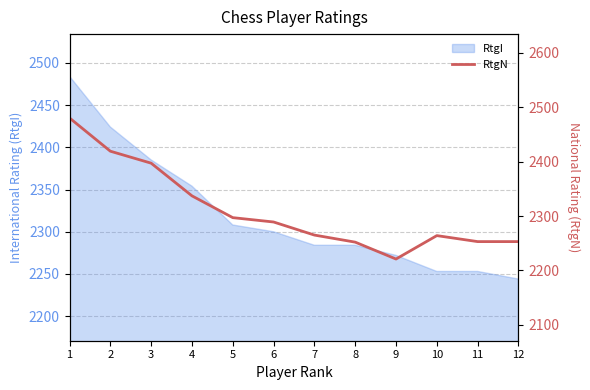

Where is the first local maximum?

10